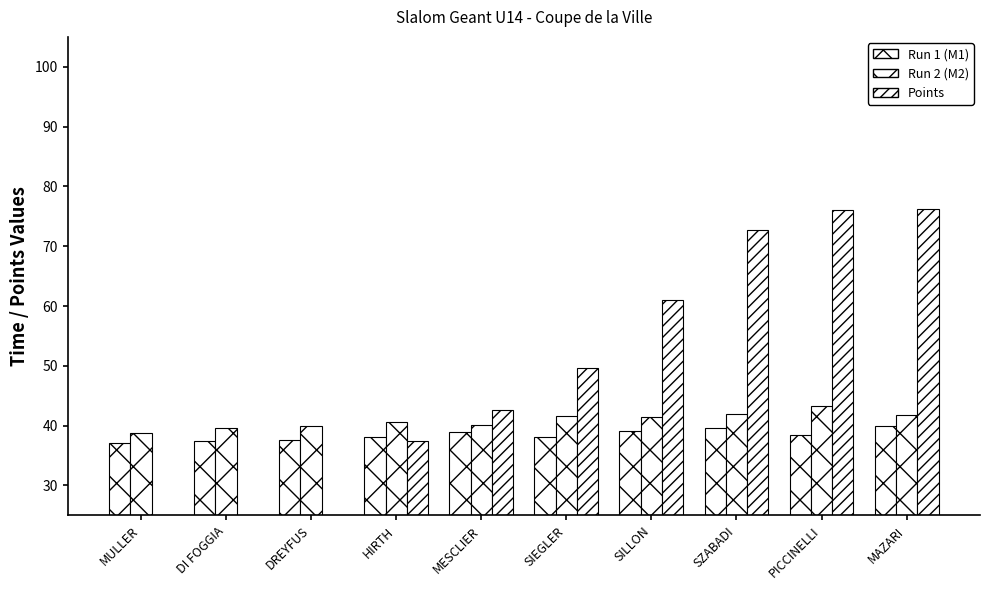

Rank the series at SIEGLER from lowest to highest value.

Run 1 (M1), Run 2 (M2), Points